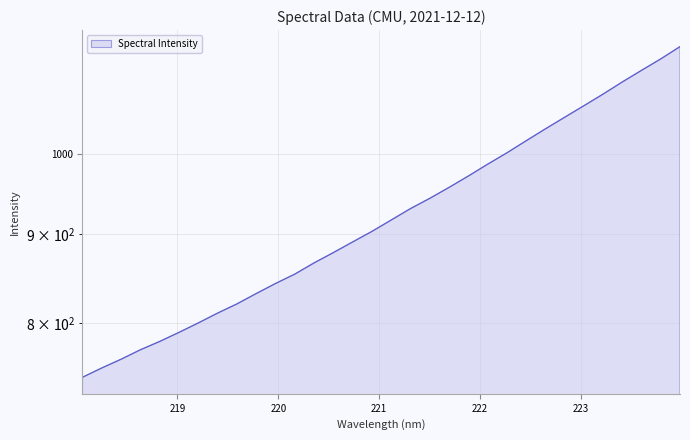

The value at 219.0156 is 790.5. True or false?

True